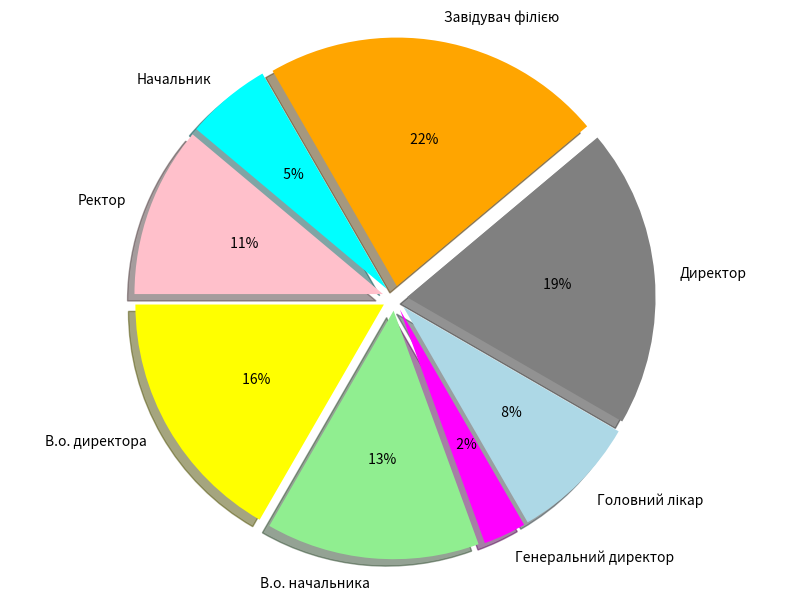

Which slice is the largest?

Завідувач філією